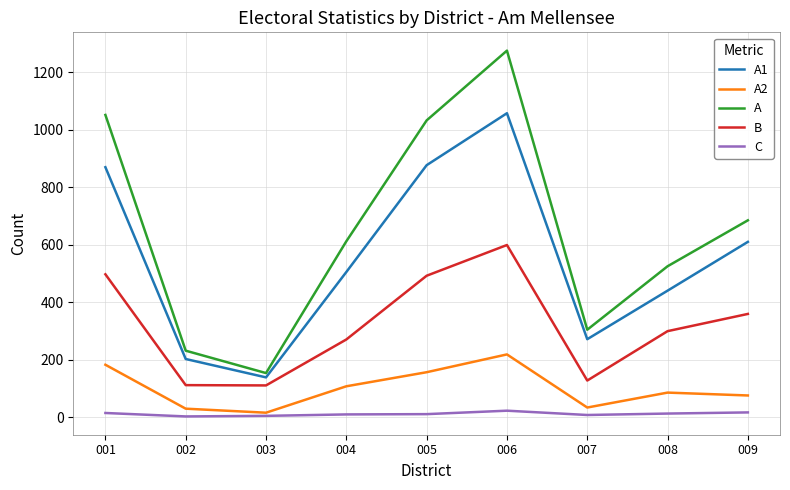

The A2 series shows 141 at 008. True or false?

False